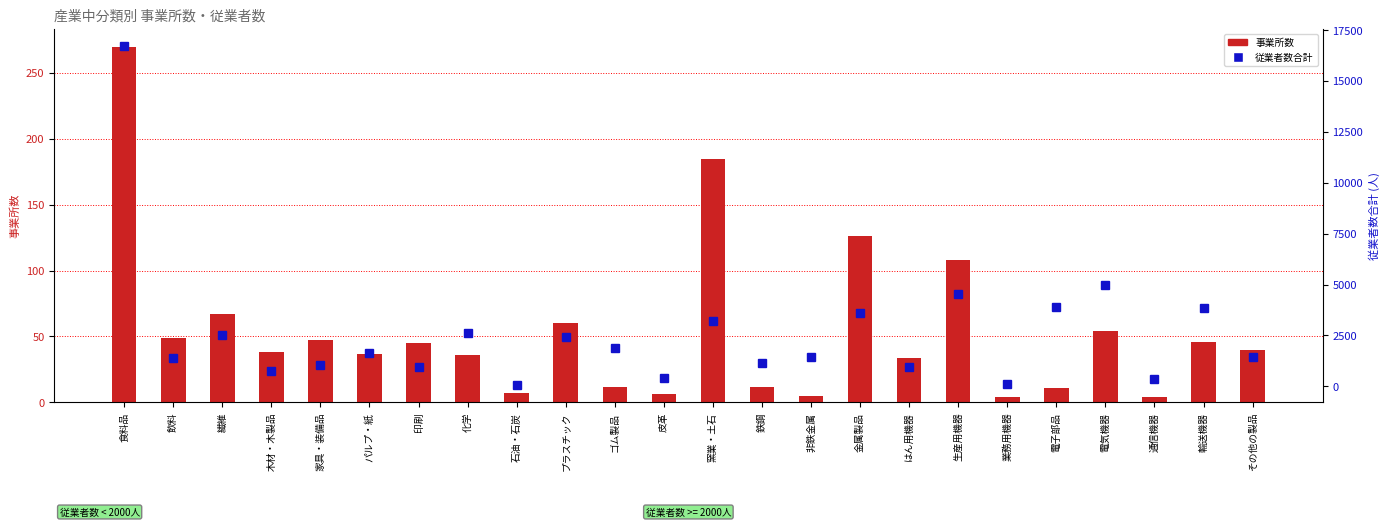

What is the difference between the second highest and second lowest values in the 事業所数 series?

181